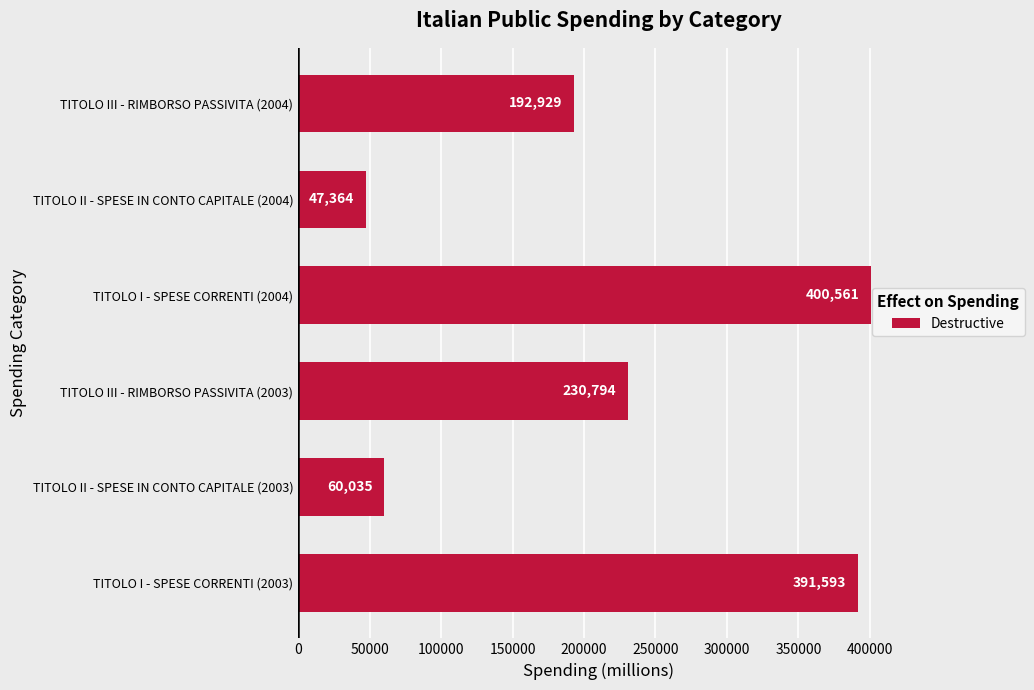

Reading bottom to top, list all the values displayed in this chart.

TITOLO I - SPESE CORRENTI (2003)=391593	TITOLO II - SPESE IN CONTO CAPITALE (2003)=60035	TITOLO III - RIMBORSO PASSIVITA (2003)=230794	TITOLO I - SPESE CORRENTI (2004)=400561	TITOLO II - SPESE IN CONTO CAPITALE (2004)=47364	TITOLO III - RIMBORSO PASSIVITA (2004)=192929